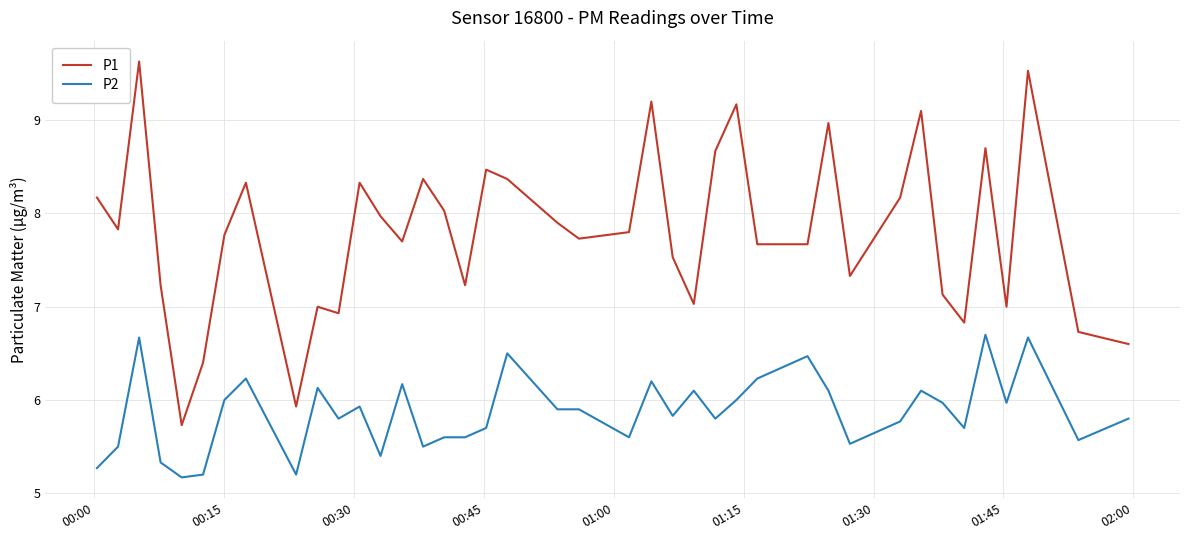

Which series has the largest total across all categories?

P1